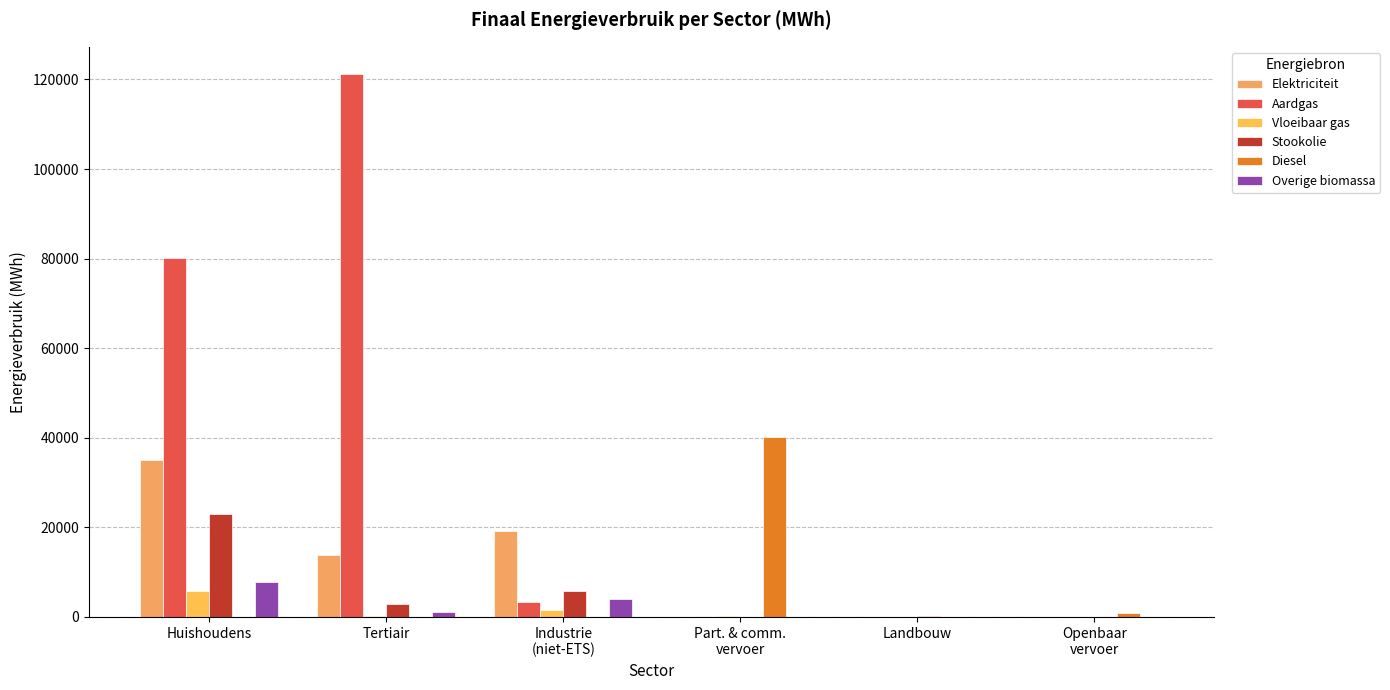

What is the label of the 5th bar from the left?

Landbouw